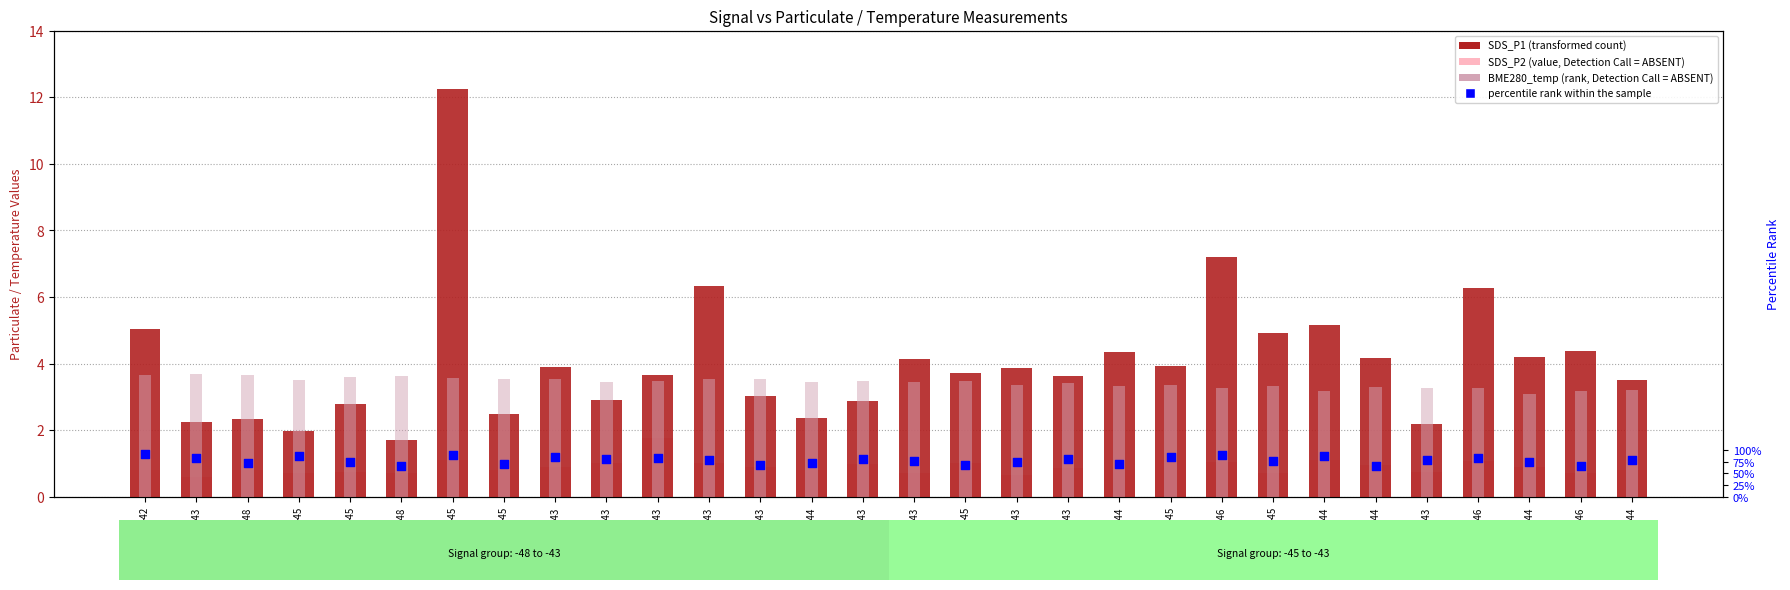

What are all the series names shown in the legend?

SDS_P1 (transformed count), SDS_P2 (value, Detection Call = ABSENT), BME280_temp (rank, Detection Call = ABSENT), percentile rank within the sample